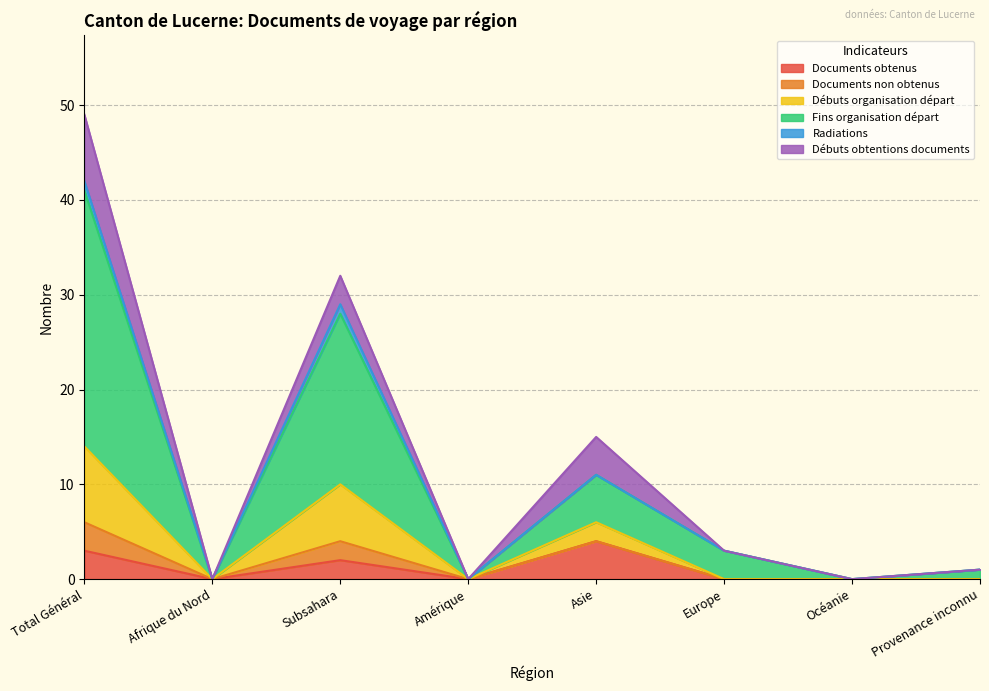

At which category is the sum across all series the highest?

Total Général